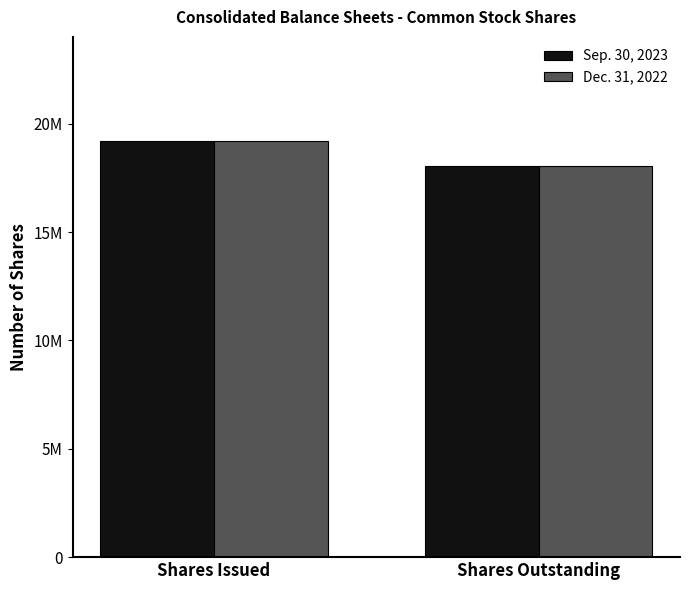

Are the bars horizontal?

No